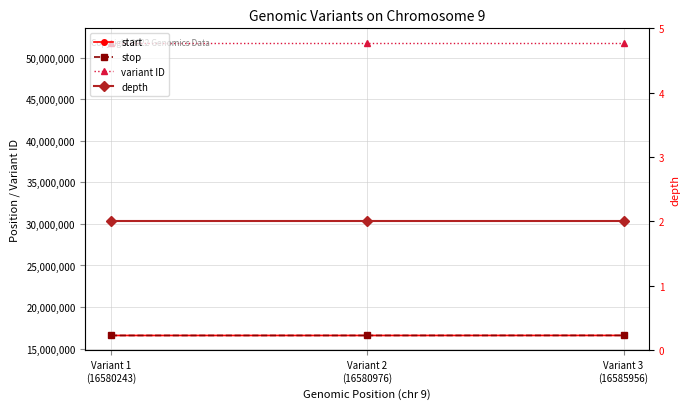

What are all the series names shown in the legend?

start, stop, variant ID, depth